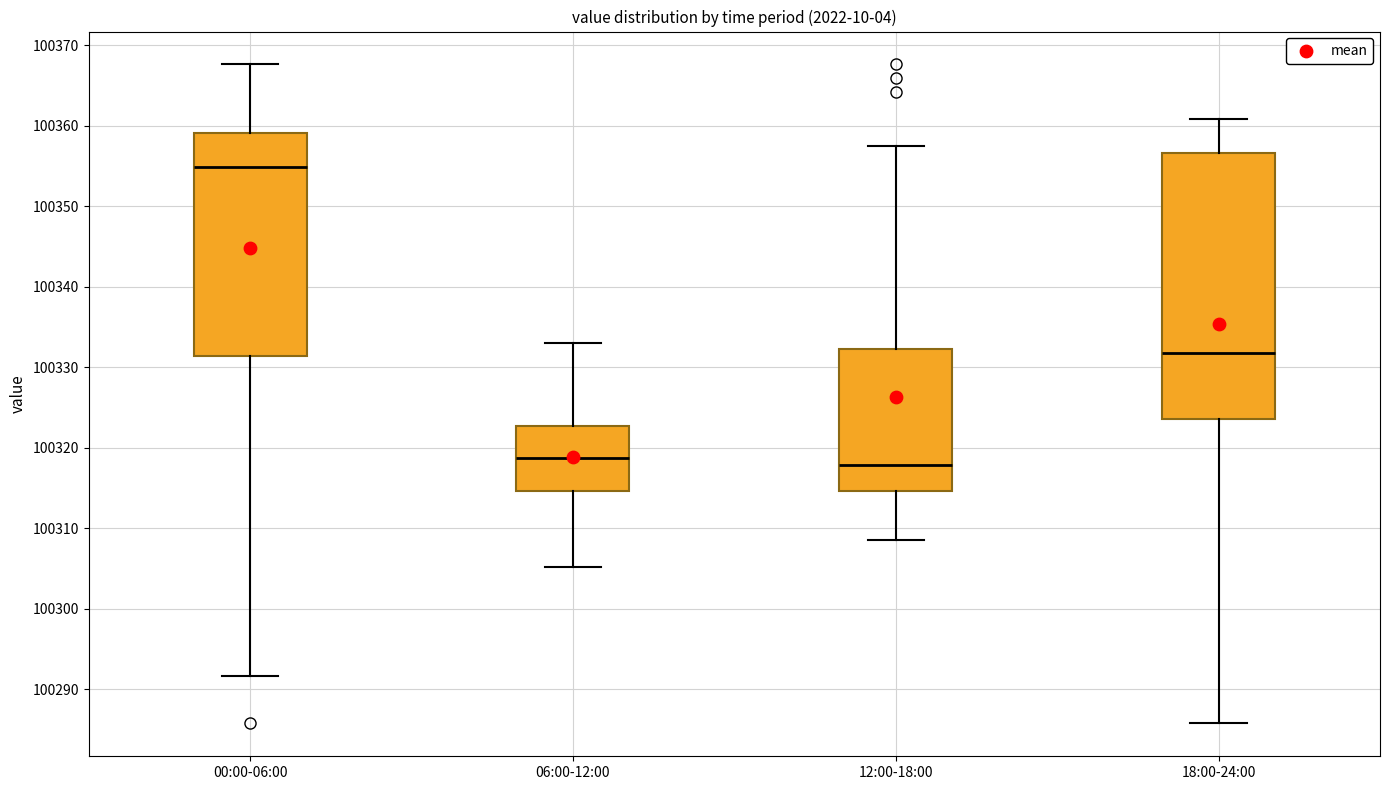

Reading left to right, read every box against the y-axis: the position of its median line, the range the box covers, and the ends of its whiskers. The values are not printed on the chart, so give them approximately, as read against the axis.

00:00-06:00: median 100355, box 100331 to 100359, whiskers 100292 to 100368
06:00-12:00: median 100319, box 100315 to 100323, whiskers 100305 to 100333
12:00-18:00: median 100318, box 100315 to 100332, whiskers 100309 to 100357
18:00-24:00: median 100332, box 100324 to 100357, whiskers 100286 to 100361